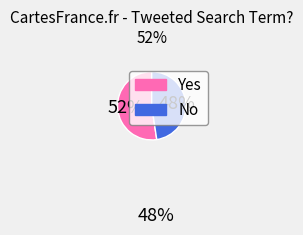

Combined, do Yes and No account for over 50%?

Yes